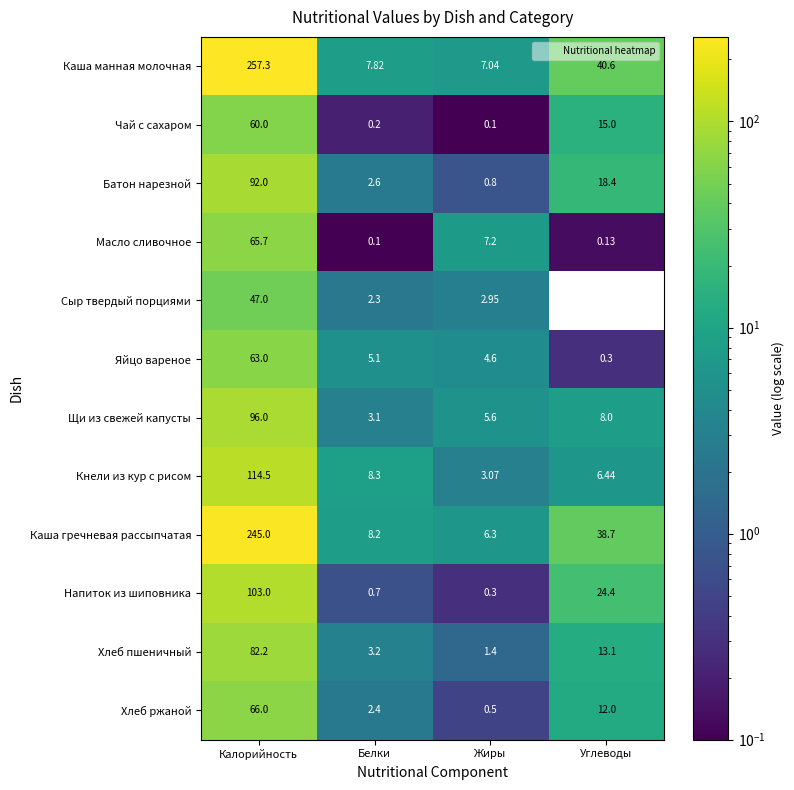

Between Белки and Углеводы, which series saw the biggest shift?

Каша манная молочная